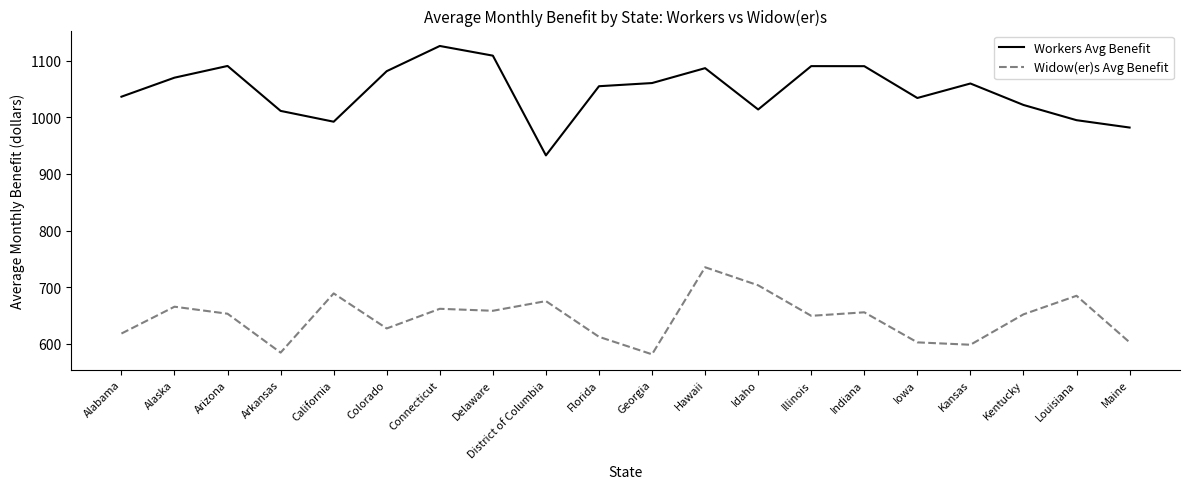

Does the chart have visible grid lines?

No